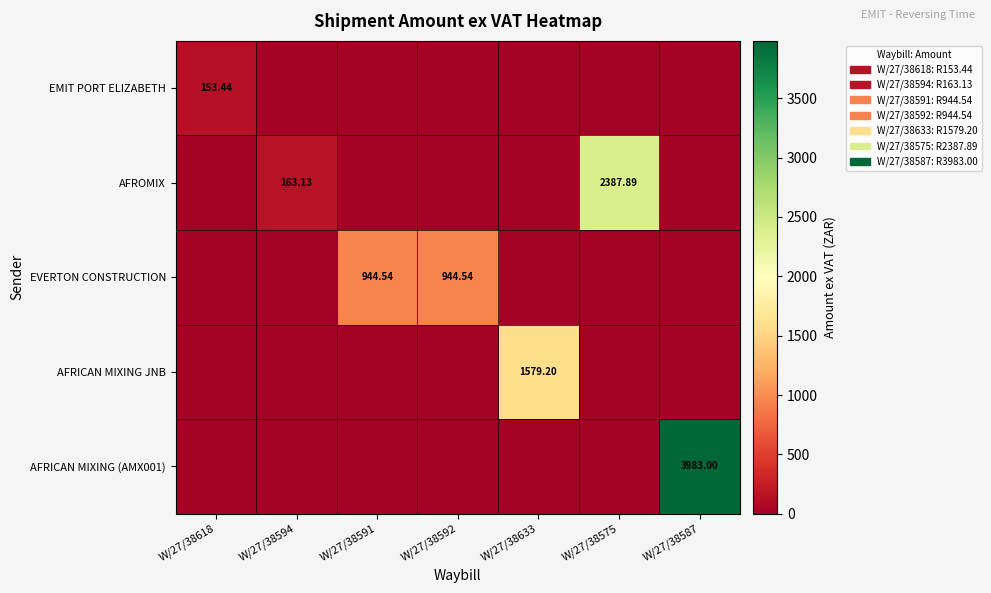

Which category has the highest value in the AFROMIX series?

W/27/38575